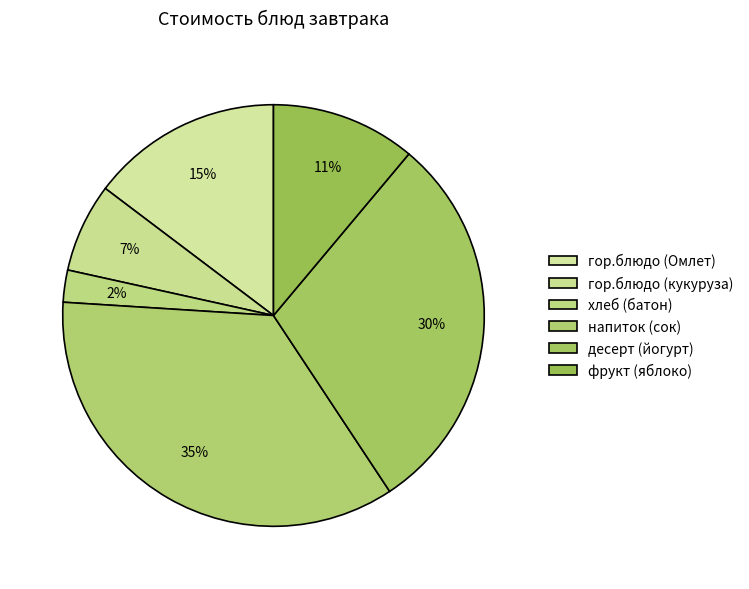

How many slices are in this pie chart?

6